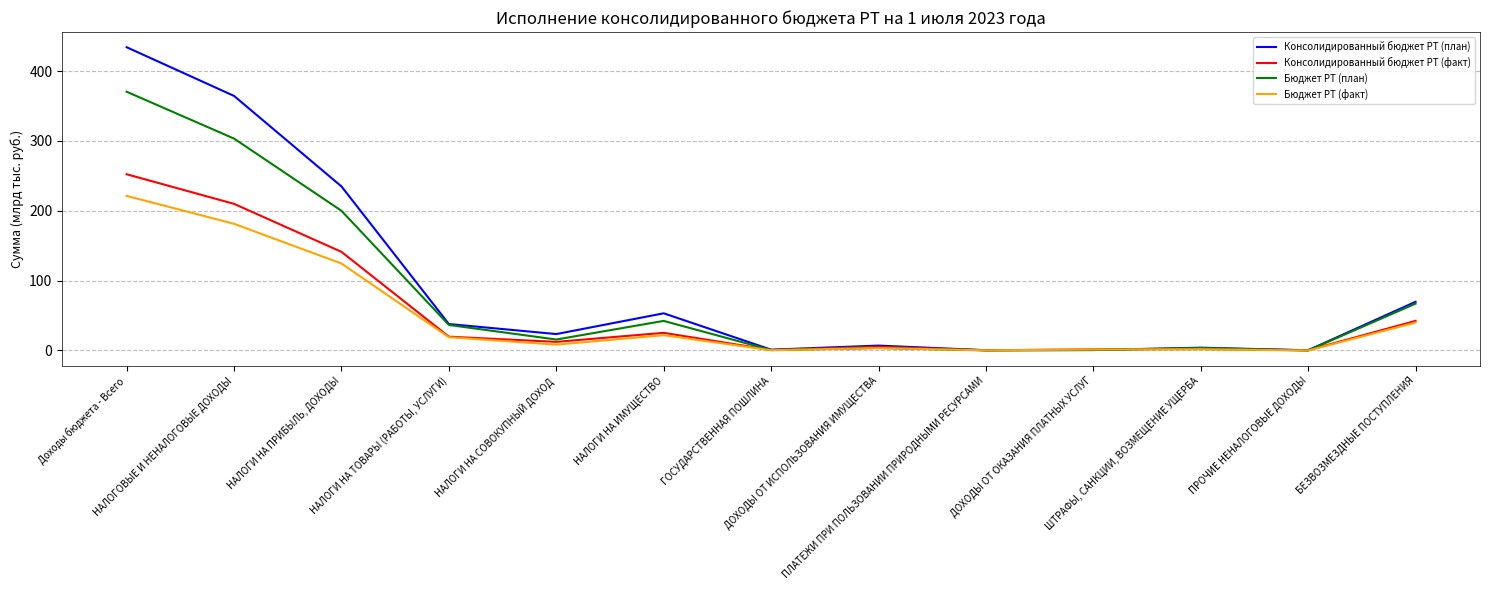

What is the maximum value shown in the chart?

434.2